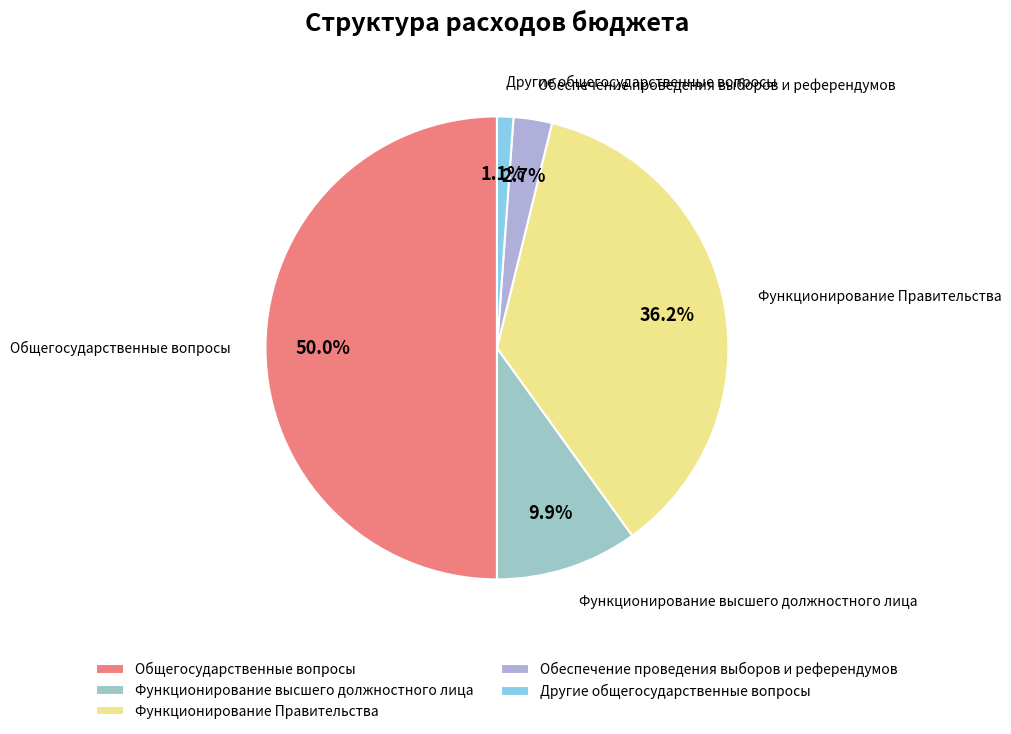

True or false: Общегосударственные вопросы accounts for 50% of the total.

True